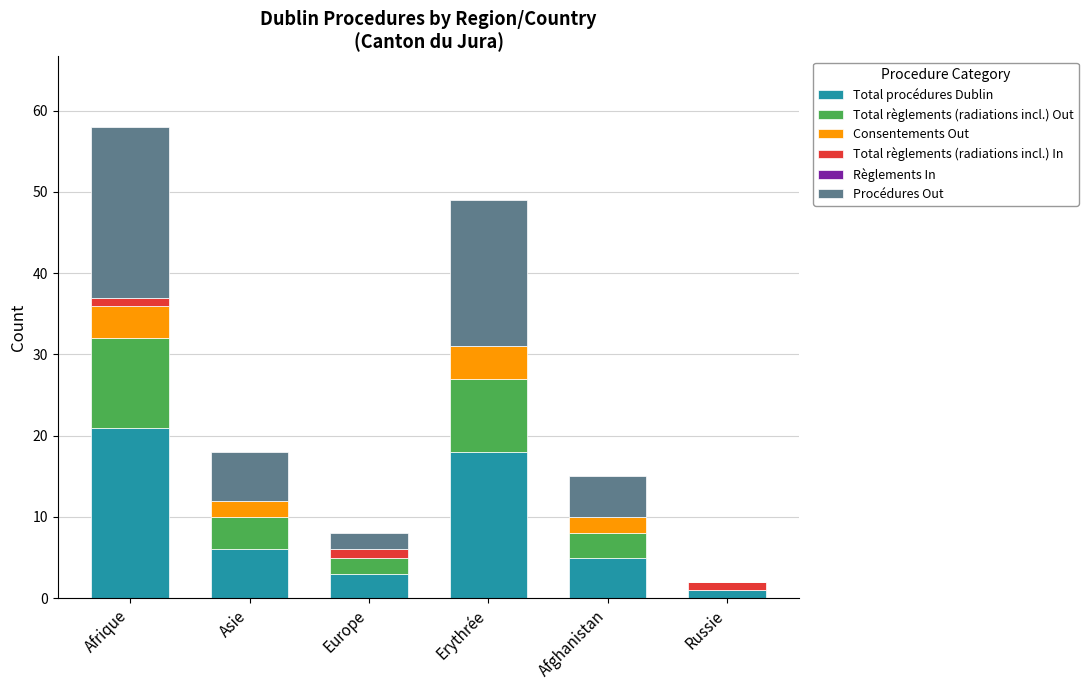

True or false: Total procédures Dublin has a value of 3 at Europe.

True